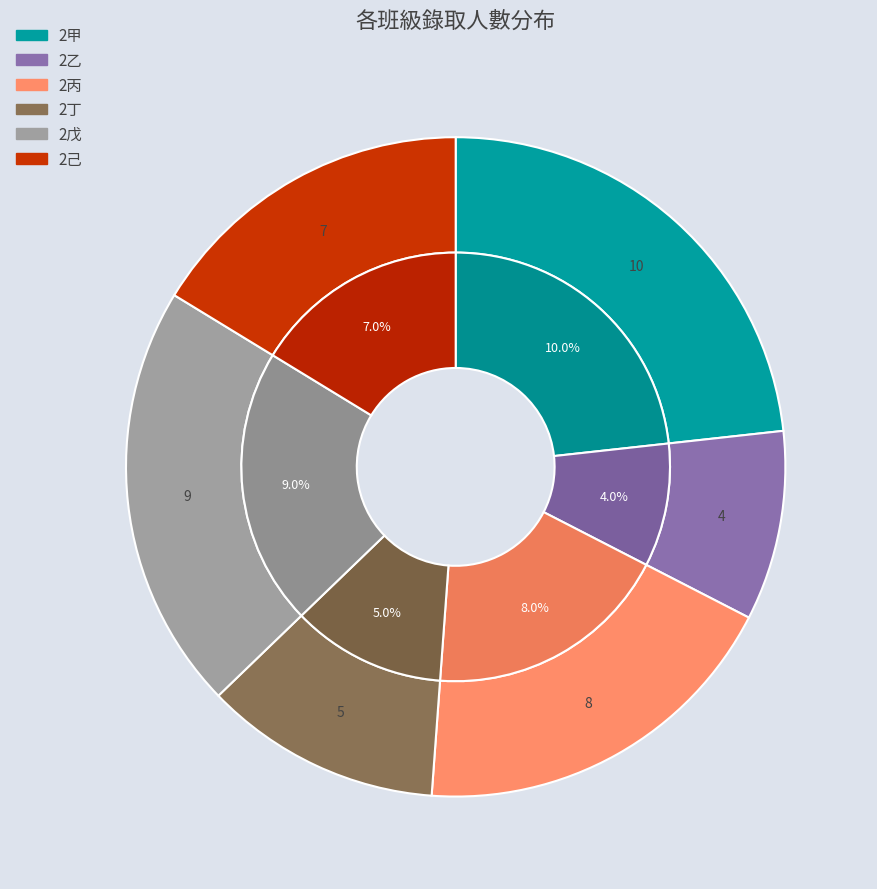

Does 2乙 represent more than half of the total?

No